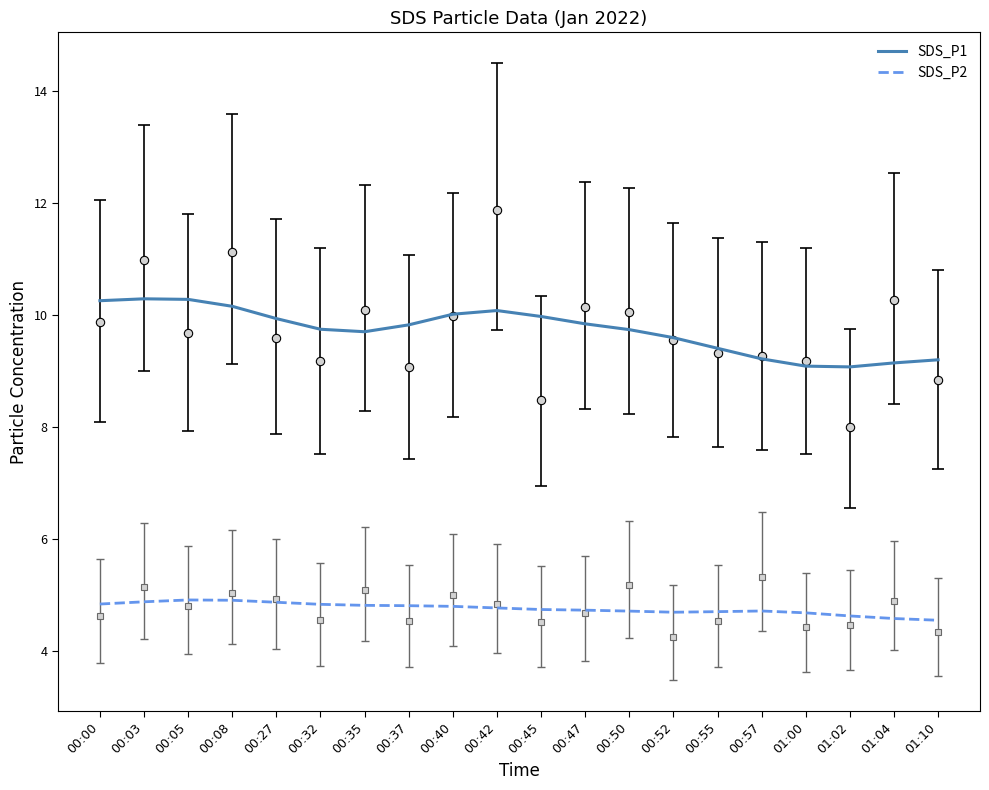

How many interior local peaks does the SDS_P1 series have?

2